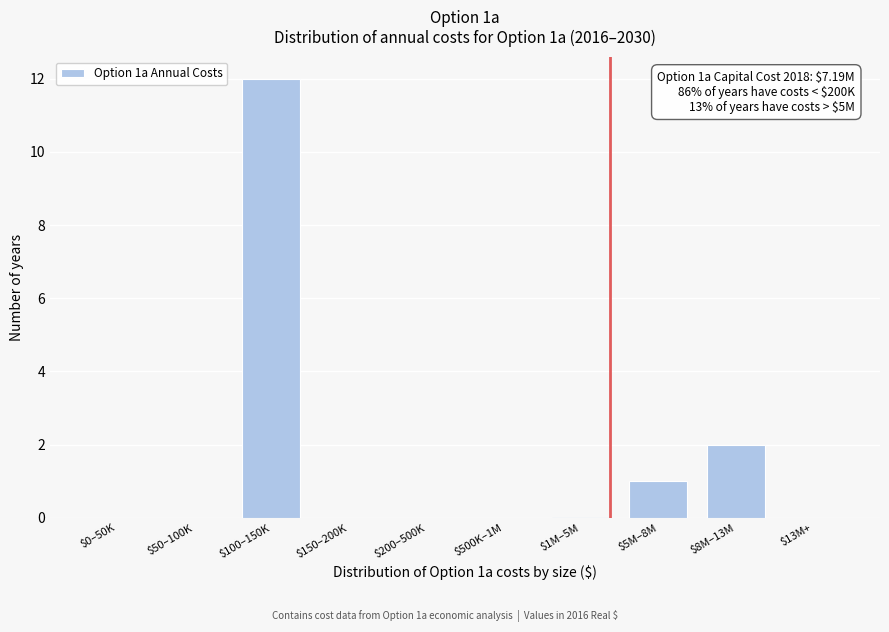

What is the maximum value shown in the chart?

12